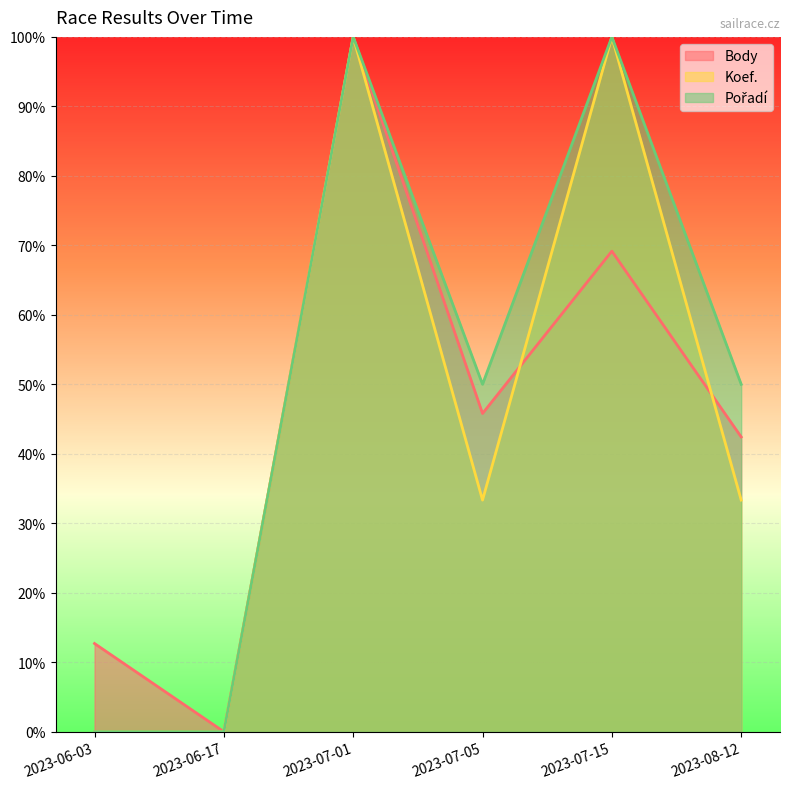

Which series has the largest total across all categories?

Pořadí